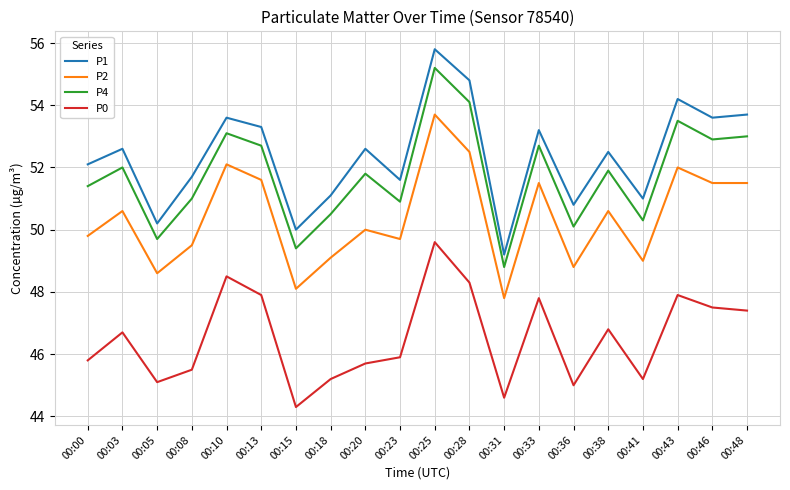

Is the value of P2 at 00:05 greater than the value of P0 at 00:31?

Yes